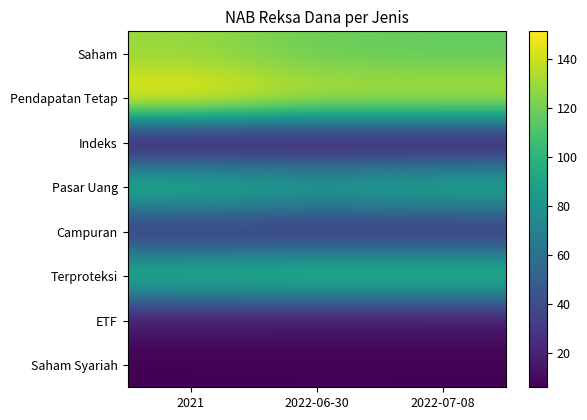

At how many categories does at least one series exceed 109?

3